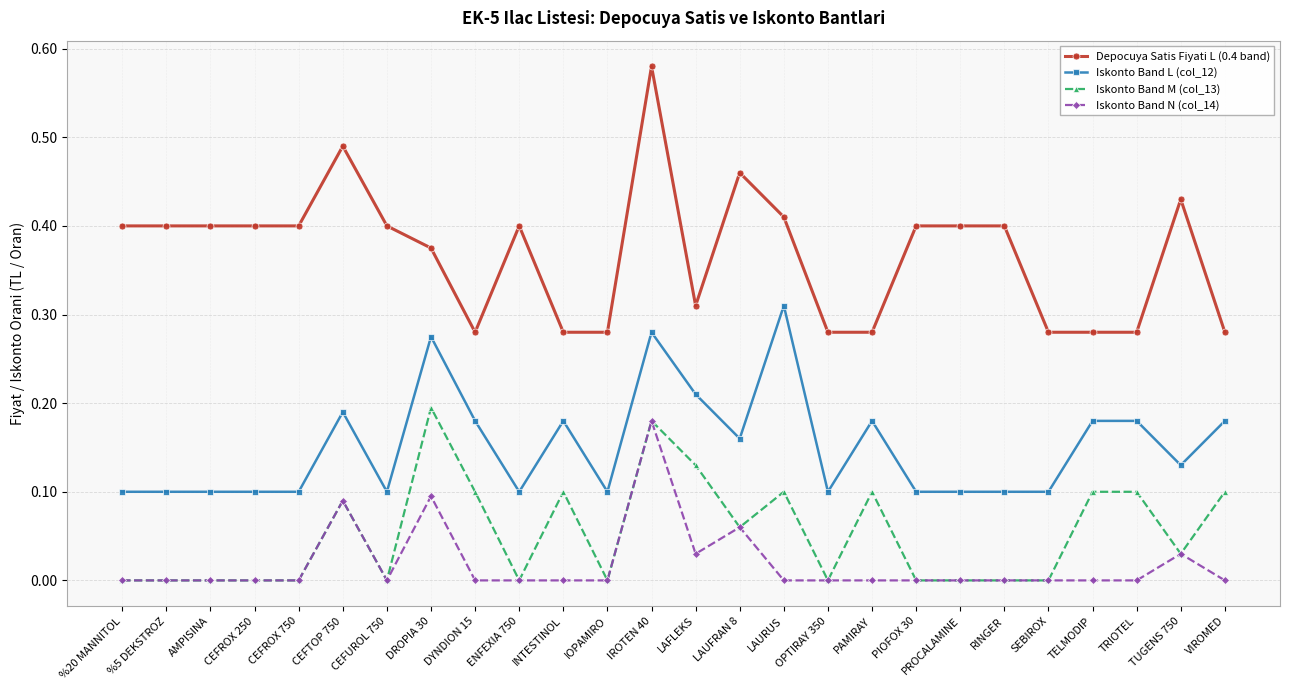

At which category does the chart reach its peak across all series?

IROTEN 40